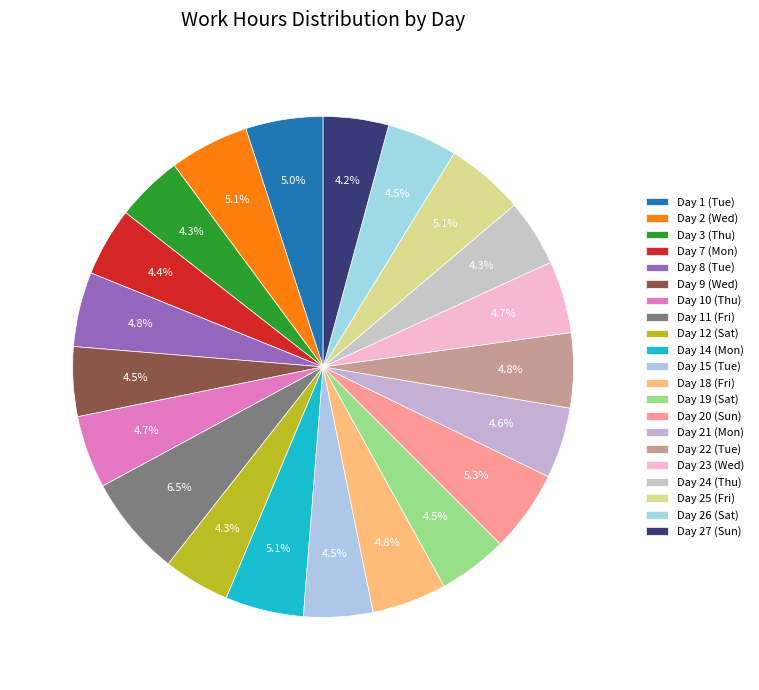

Is Day 14 (Mon) the majority of the pie?

No